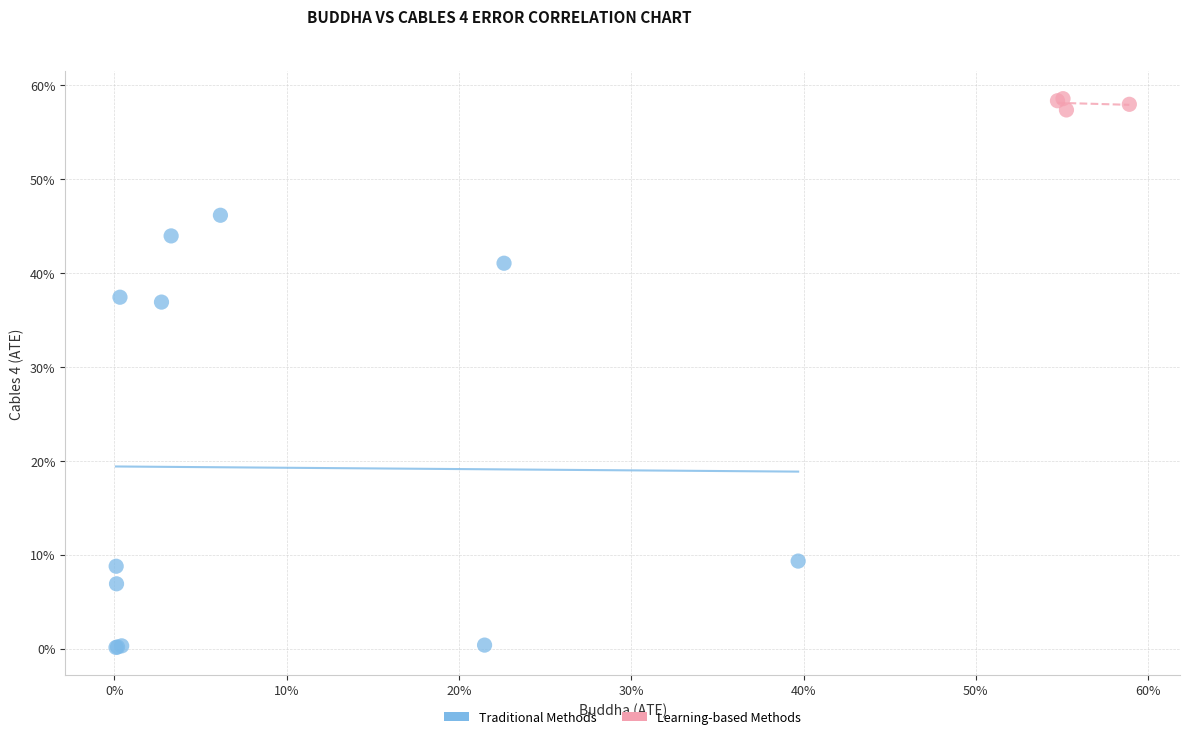

Which series reaches the minimum Y coordinate?

Traditional Methods